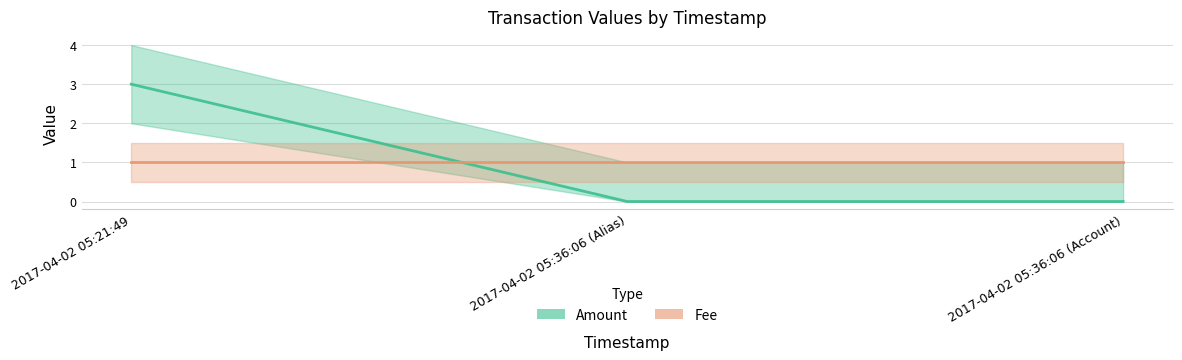

What is the difference between the values at 2017-04-02 05:36:06 (Account) and 2017-04-02 05:21:49?

3